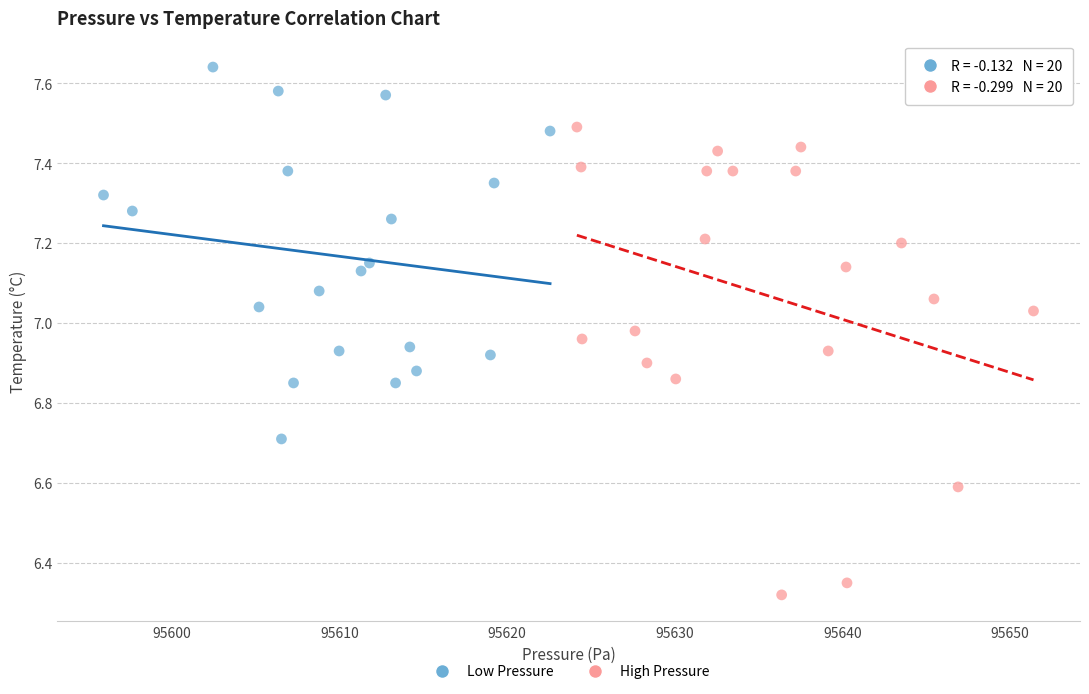

What are all the series names shown in the legend?

Low Pressure, High Pressure